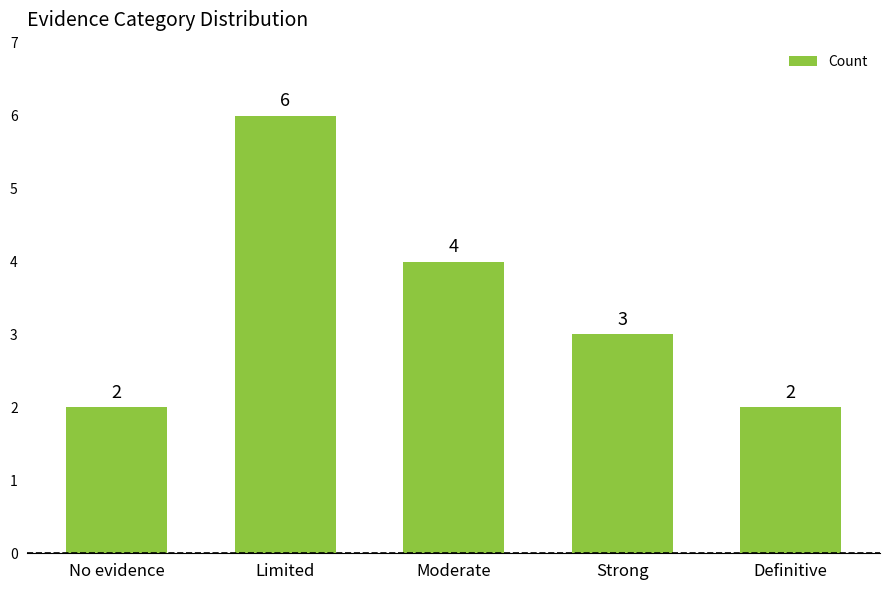

What is the sum of all values?

17